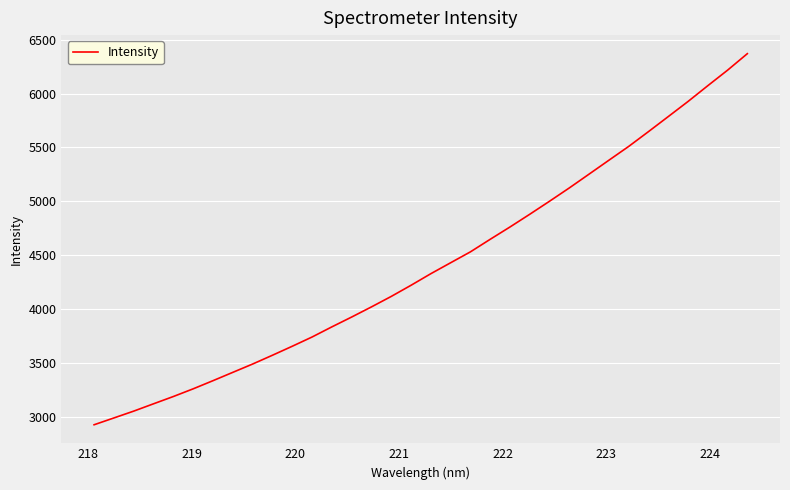

What is the maximum value shown in the chart?

6370.2